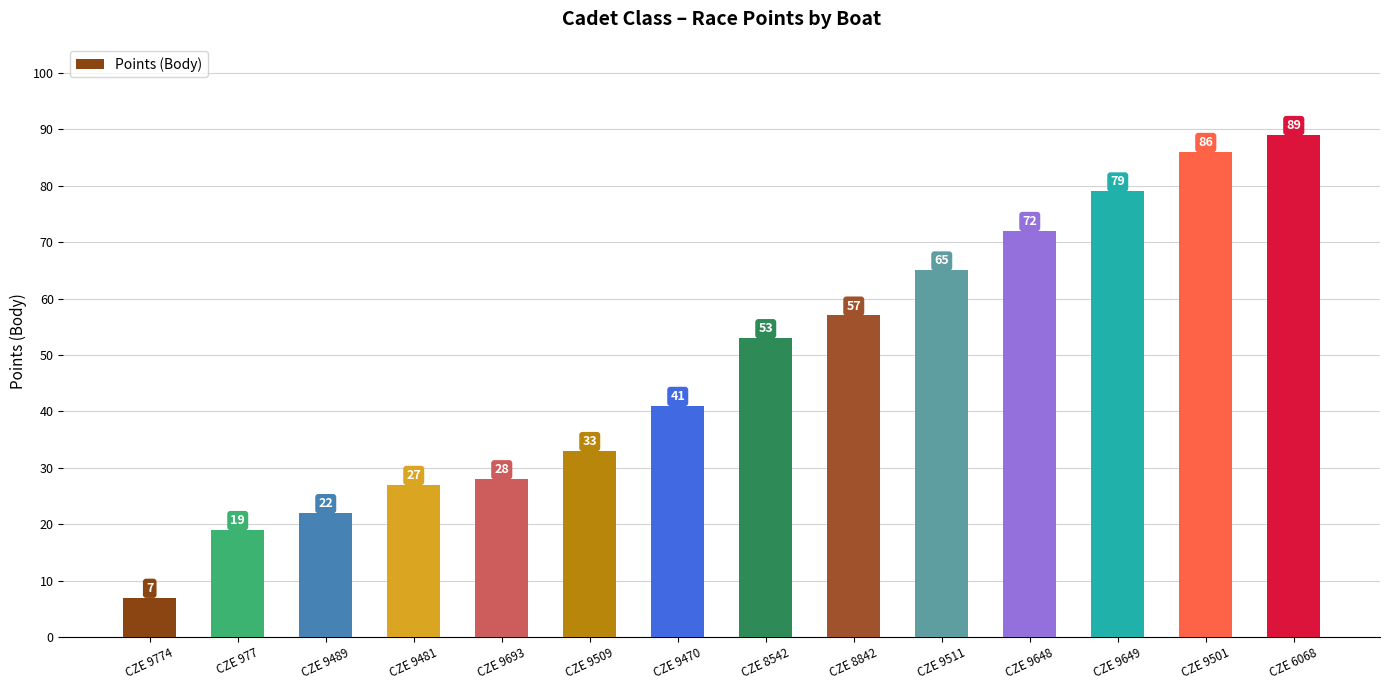

How many bars are there in total?

14